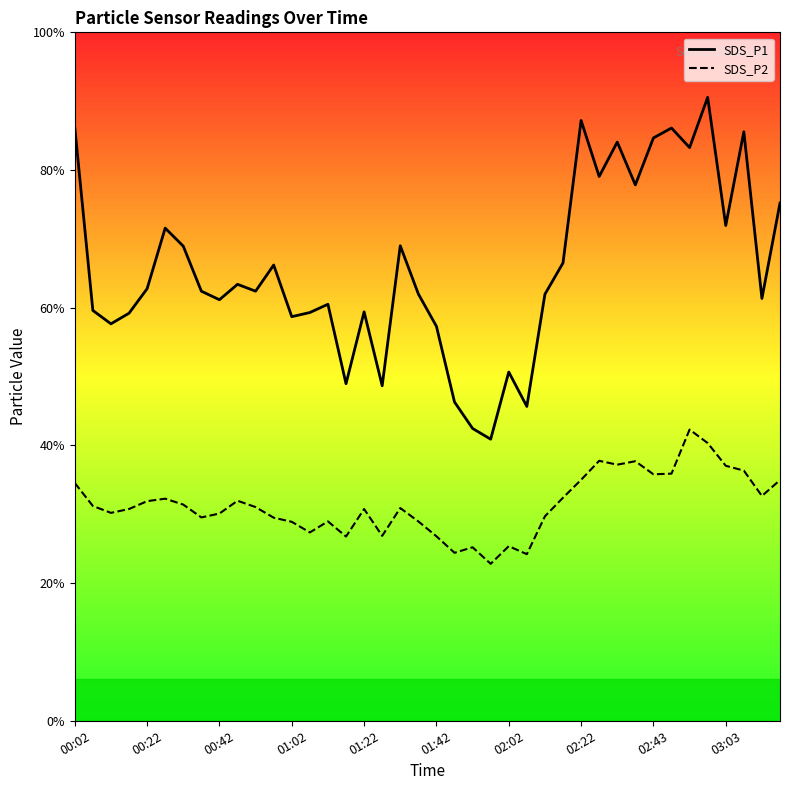

At which label does SDS_P1 line first exceed 31?

00:02